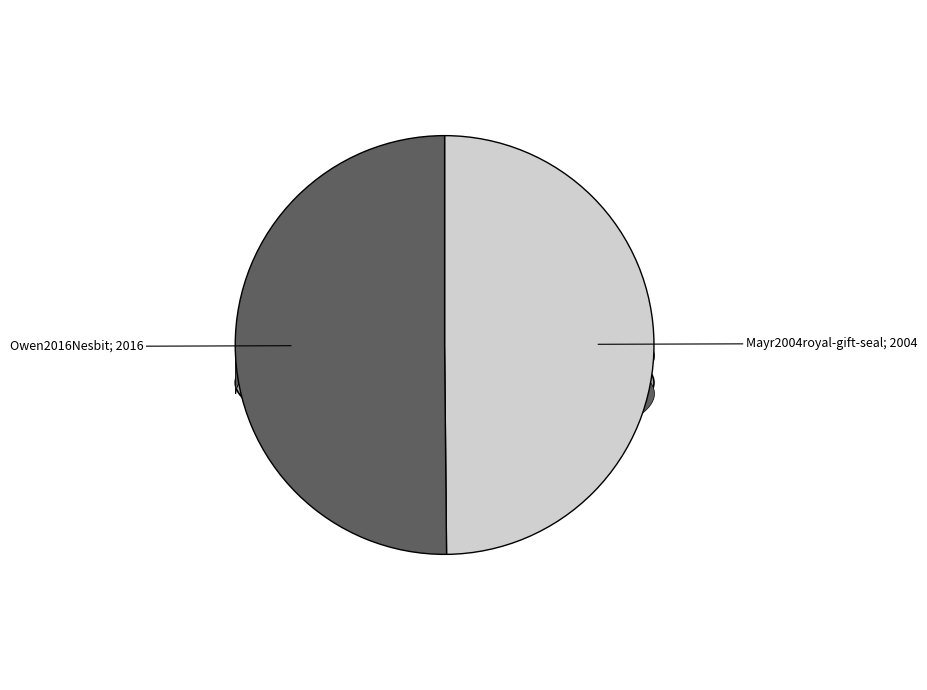

Which slice is the smallest?

Mayr2004royal-gift-seal